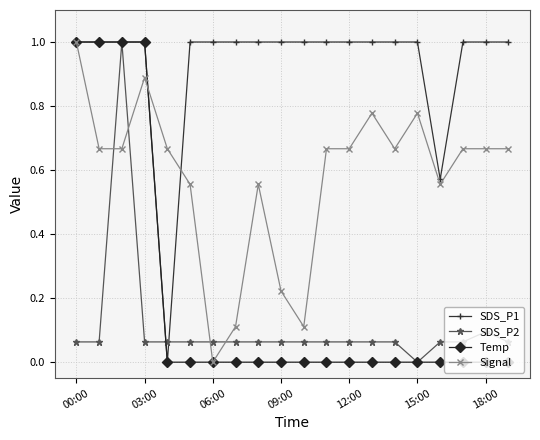

Which series has the largest total across all categories?

SDS_P1